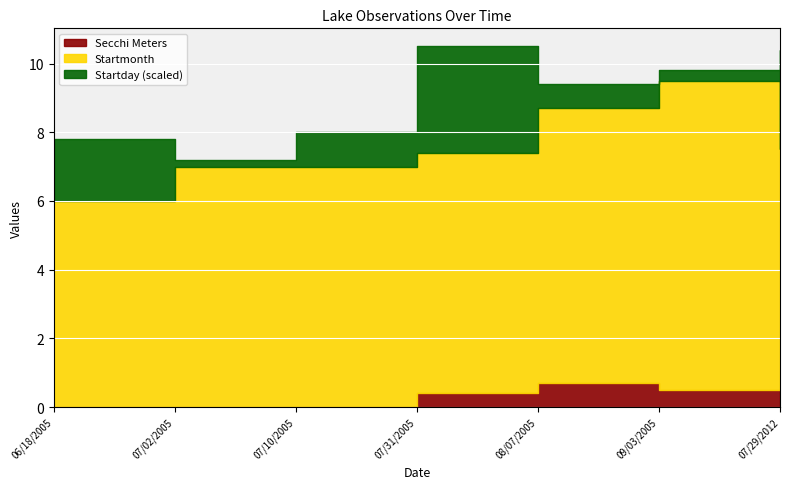

The value of Secchi Meters at 09/03/2005 is 0.8. True or false?

False